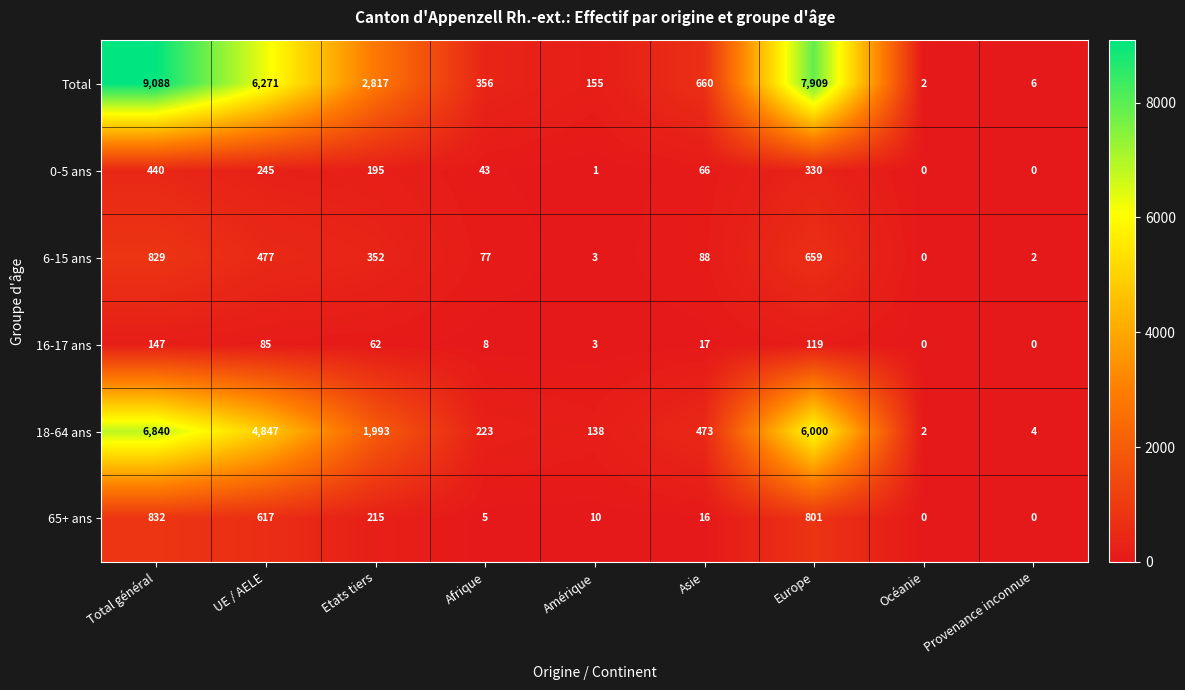

Which series has the widest spread of values?

Total